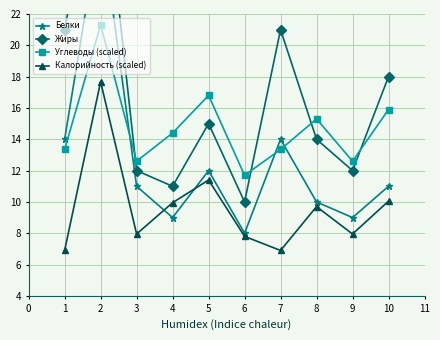

The Углеводы (scaled) series shows 15.3 at 8. True or false?

True